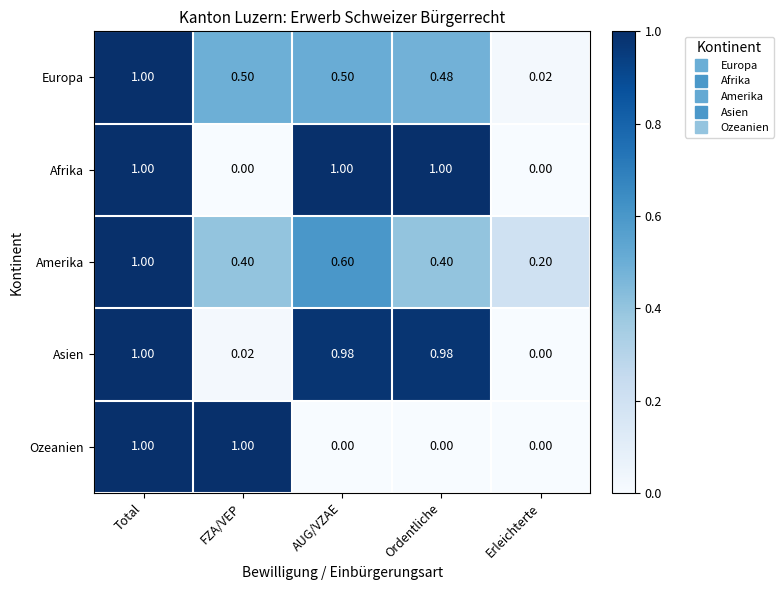

What is the total value across all series at Total?

5.0